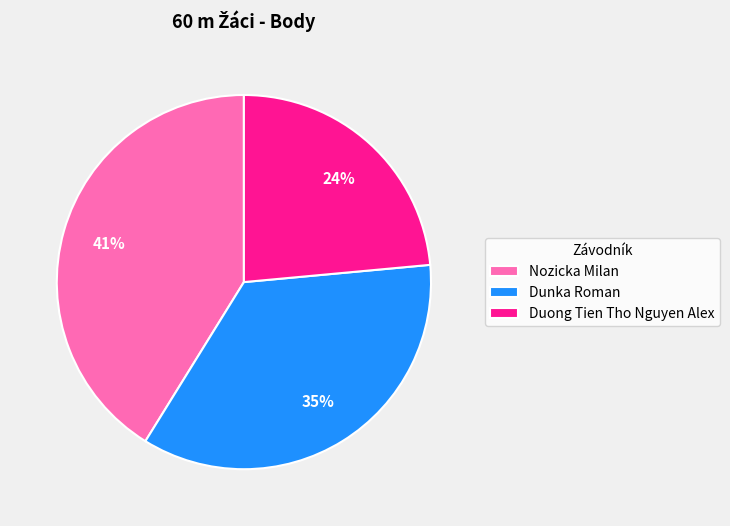

Which has a higher value, Nozicka Milan or Dunka Roman?

Nozicka Milan